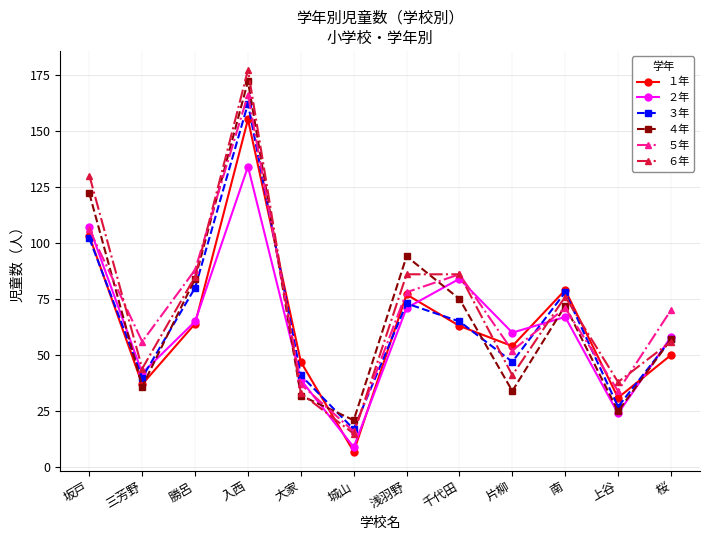

Between which two adjacent categories do ５年 and ３年 first intersect?

入西 and 大家